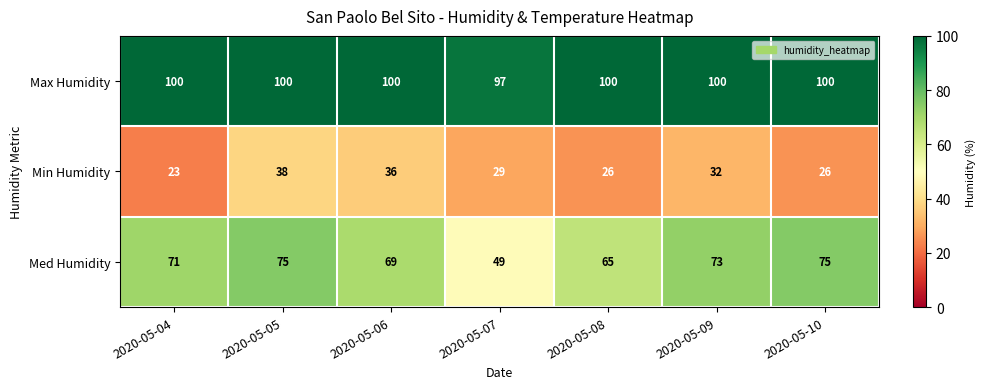

Rank the series by their average value, from highest to lowest.

Max Humidity, Med Humidity, Min Humidity